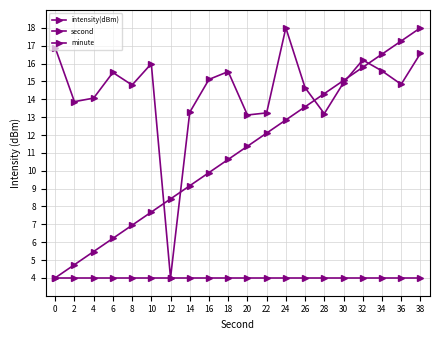

Which series has the largest total across all categories?

intensity(dBm)